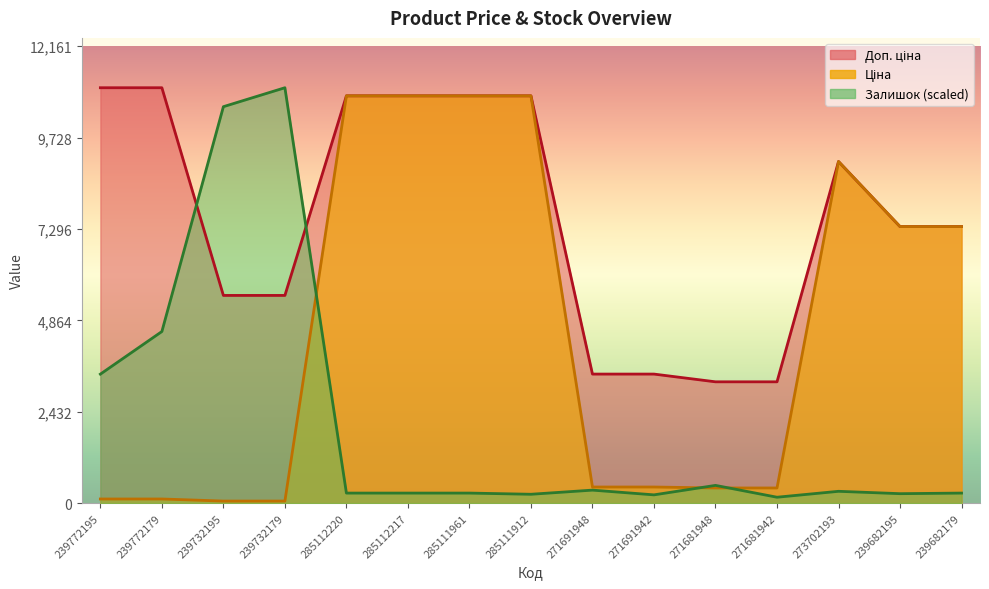

Reading left to right, what are all the values shown in this chart?

Ціна: 110.5	110.5	55.3	55.3	10840.1	10840.1	10840.1	10840.1	429.3	429.3	403.6	403.6	9092.0	7360.2	7360.2
Доп. ціна: 11055.0	11055.0	5528.0	5528.0	10840.1	10840.1	10840.1	10840.1	3434.6	3434.6	3228.8	3228.8	9092.0	7360.2	7360.2
Залишок: 3433.0	4566.9	10551.1	11055.0	267.7	267.7	267.7	236.2	346.5	220.5	472.4	157.5	315.0	252.0	267.7